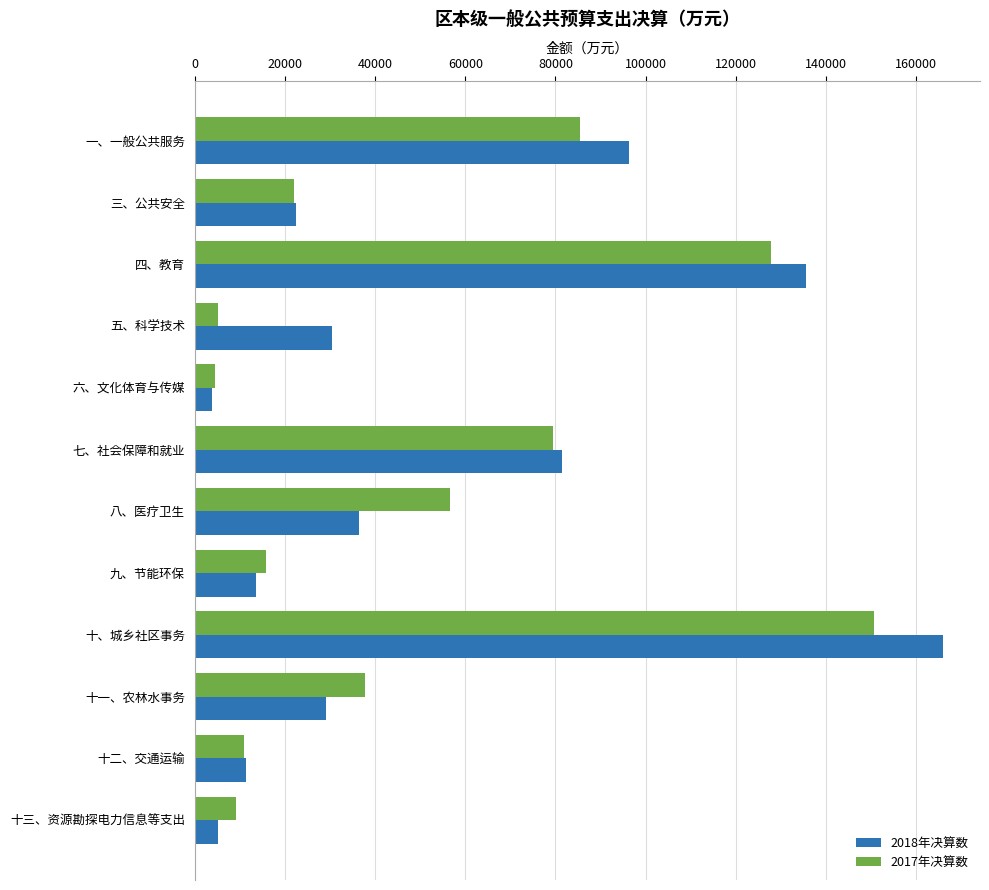

Between 七、社会保障和就业 and 八、医疗卫生, which series saw the biggest shift?

2018年决算数